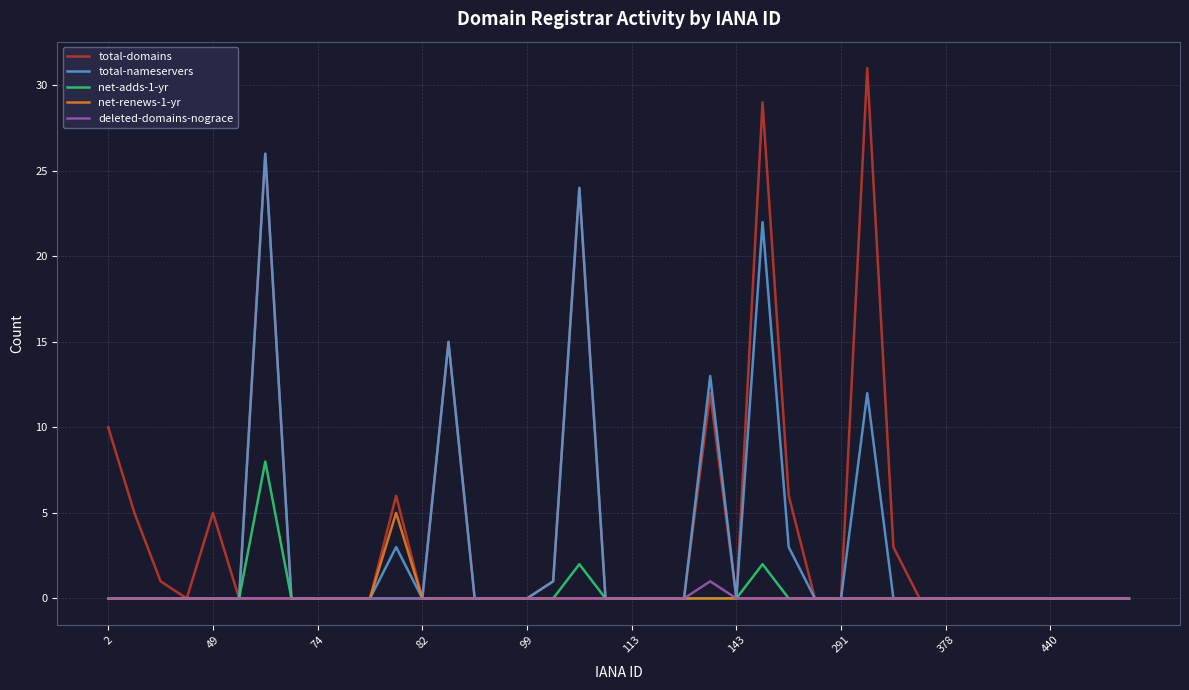

What is the maximum value for net-renews-1-yr?

5